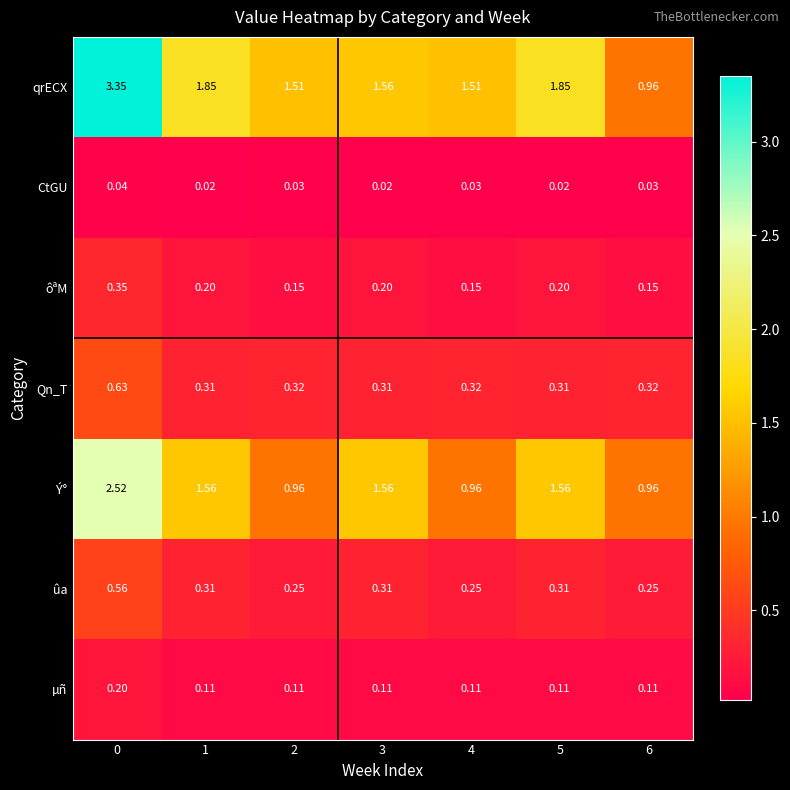

Which series has the largest total across all categories?

qrECX